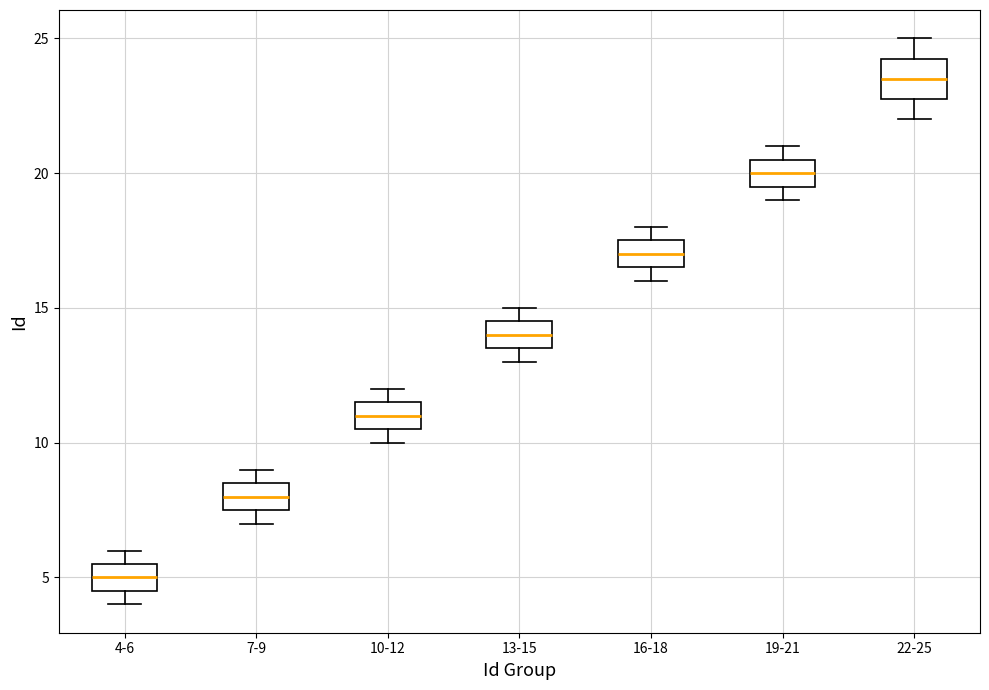

Reading left to right, transcribe this box plot: for each box, give where its median line is, the range the box spans, and where its two whiskers end, as read against the y-axis. The values are not printed on the chart, so give them approximately, as read against the axis.

4-6: median 5.0, box 4.5 to 5.5, whiskers 4.0 to 6.0
7-9: median 8.0, box 7.5 to 8.5, whiskers 7.0 to 9.0
10-12: median 11.0, box 10.5 to 11.5, whiskers 10.0 to 12.0
13-15: median 14.0, box 13.5 to 14.5, whiskers 13.0 to 15.0
16-18: median 17.0, box 16.5 to 17.5, whiskers 16.0 to 18.0
19-21: median 20.0, box 19.5 to 20.5, whiskers 19.0 to 21.0
22-25: median 23.5, box 23.0 to 24.5, whiskers 22.0 to 25.0